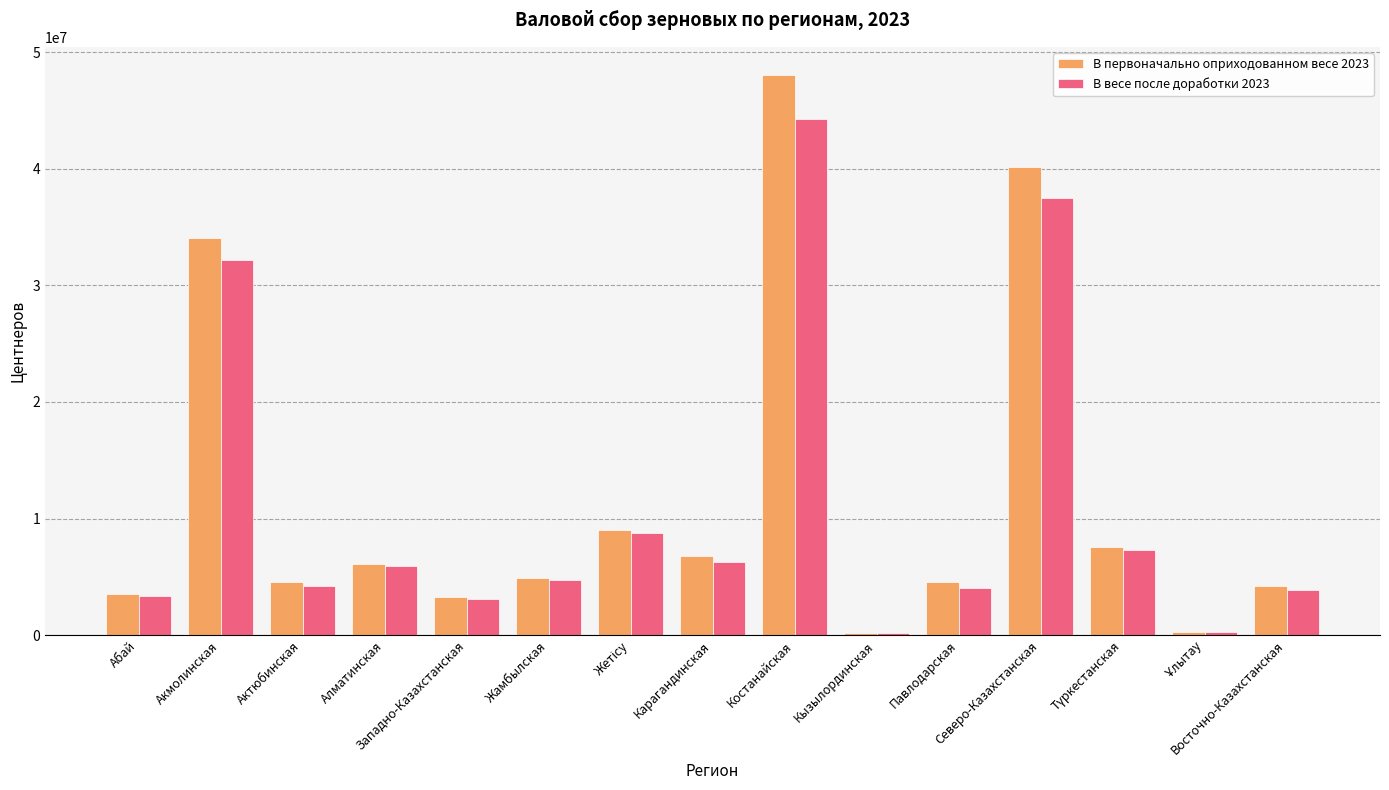

At which label does В весе после доработки 2023 first exceed 4700471?

Акмолинская